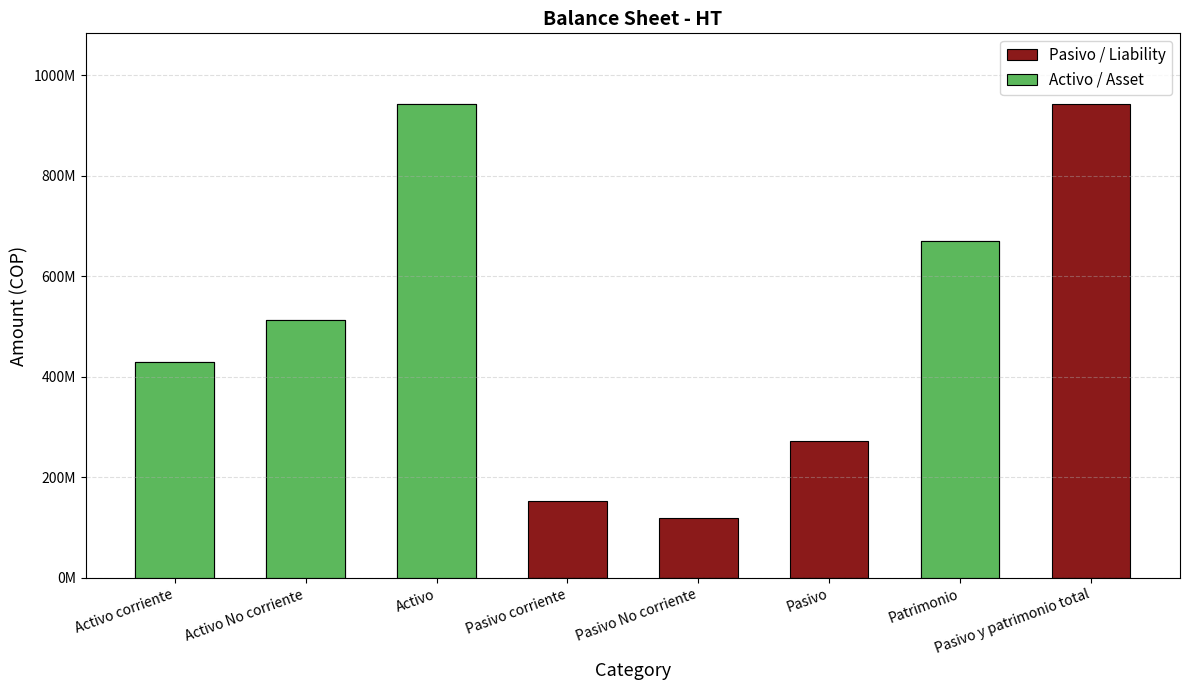

At which category does the chart reach its peak across all series?

Pasivo y patrimonio total